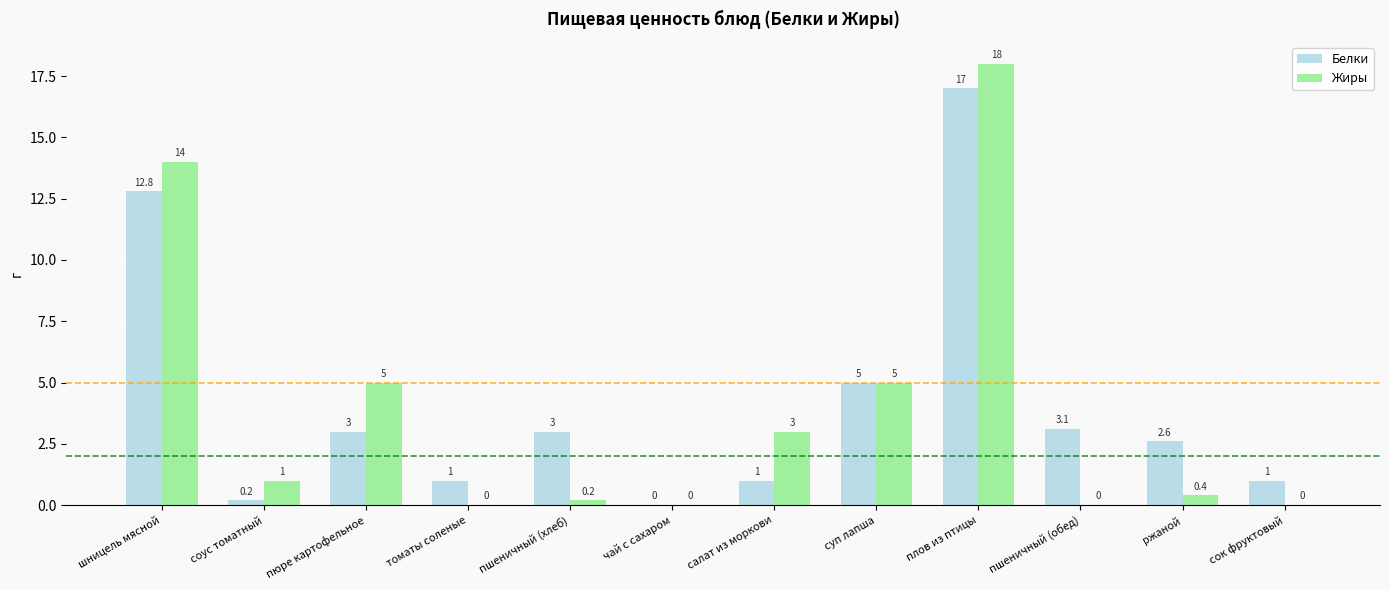

True or false: Белки has a value of 9.0 at плов из птицы.

False